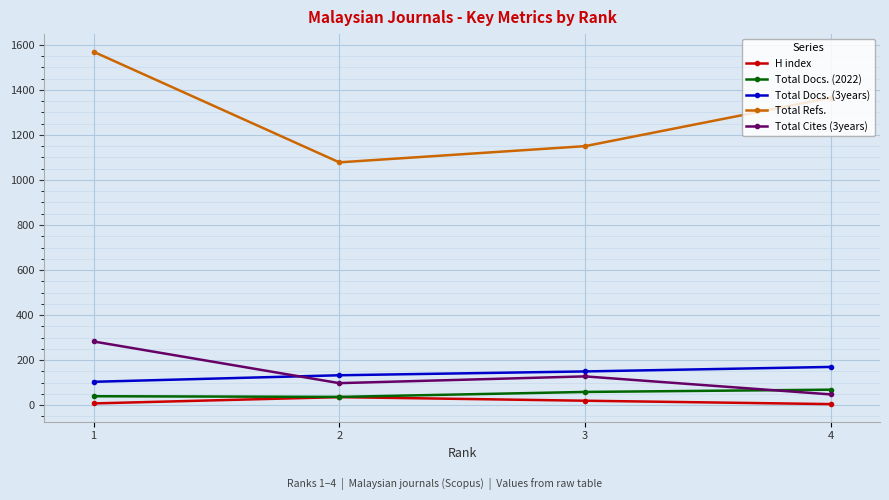

The Total Cites (3years) series shows 157 at 2. True or false?

False